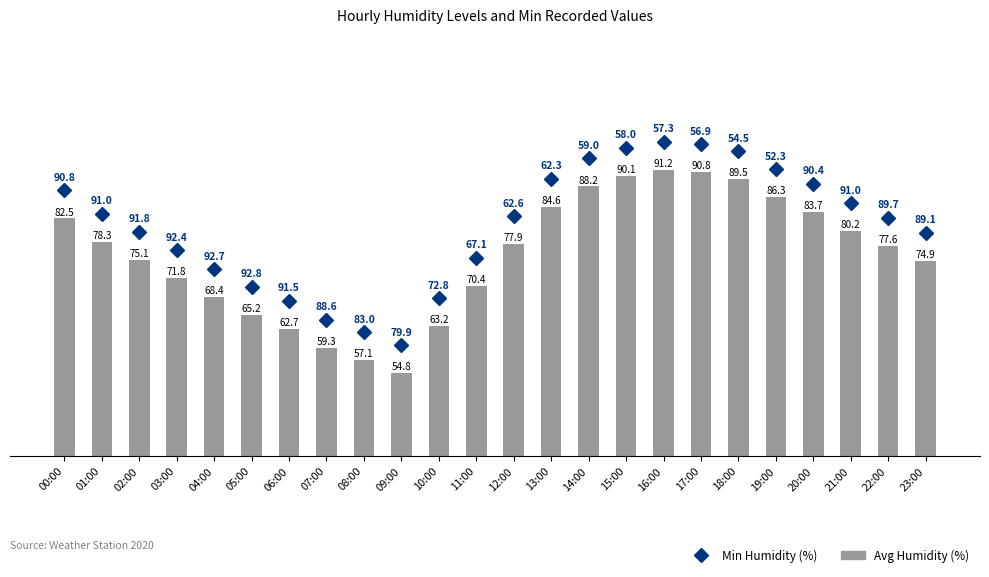

What is the label of the 19th bar from the right?

05:00